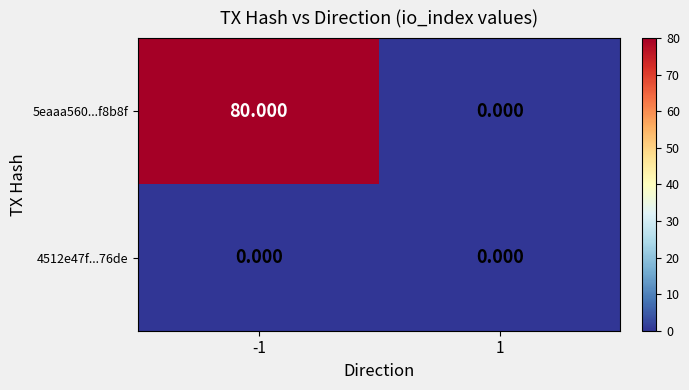

Rank the series by their average value, from highest to lowest.

5eaaa560...f8b8f, 4512e47f...76de